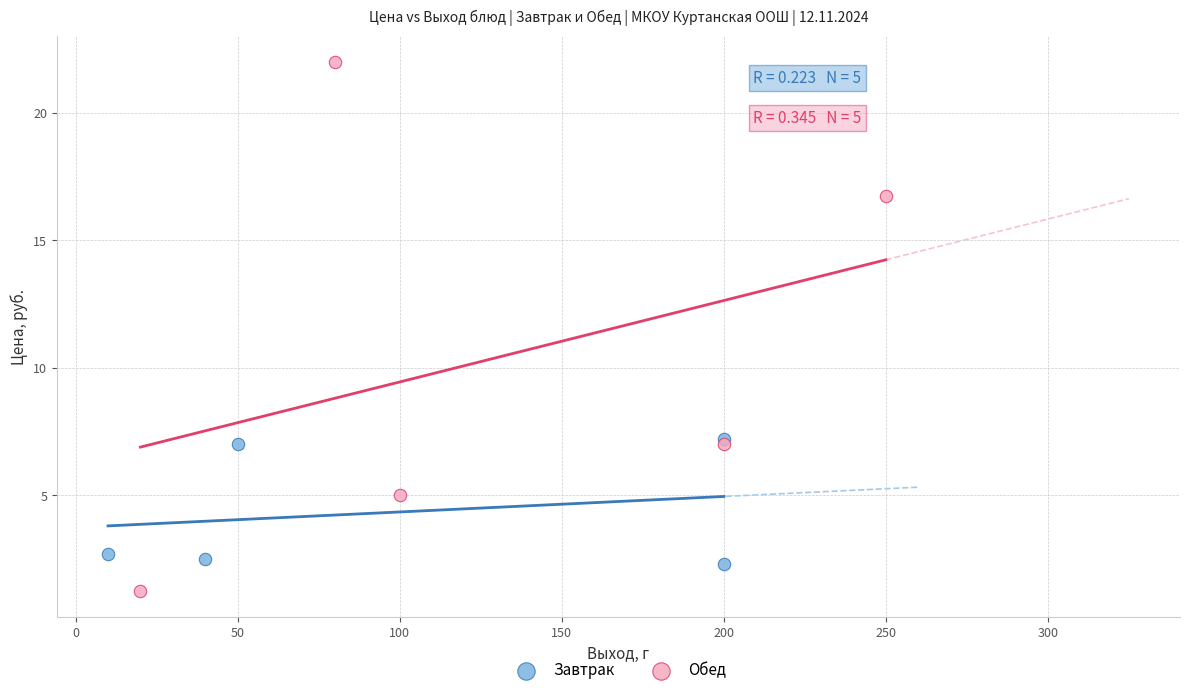

What are all the series names shown in the legend?

Завтрак, Обед